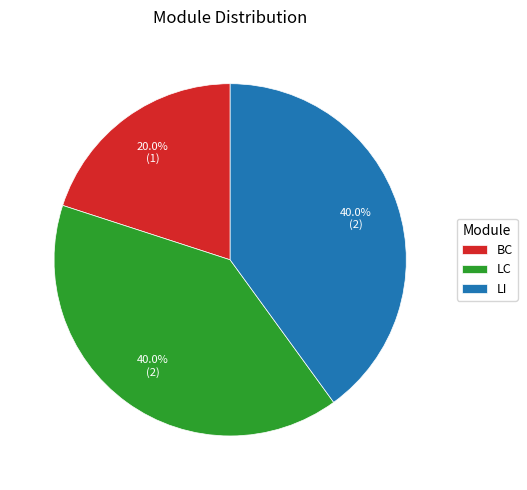

Combined, what portion of the pie is BC and LI?

60.0%